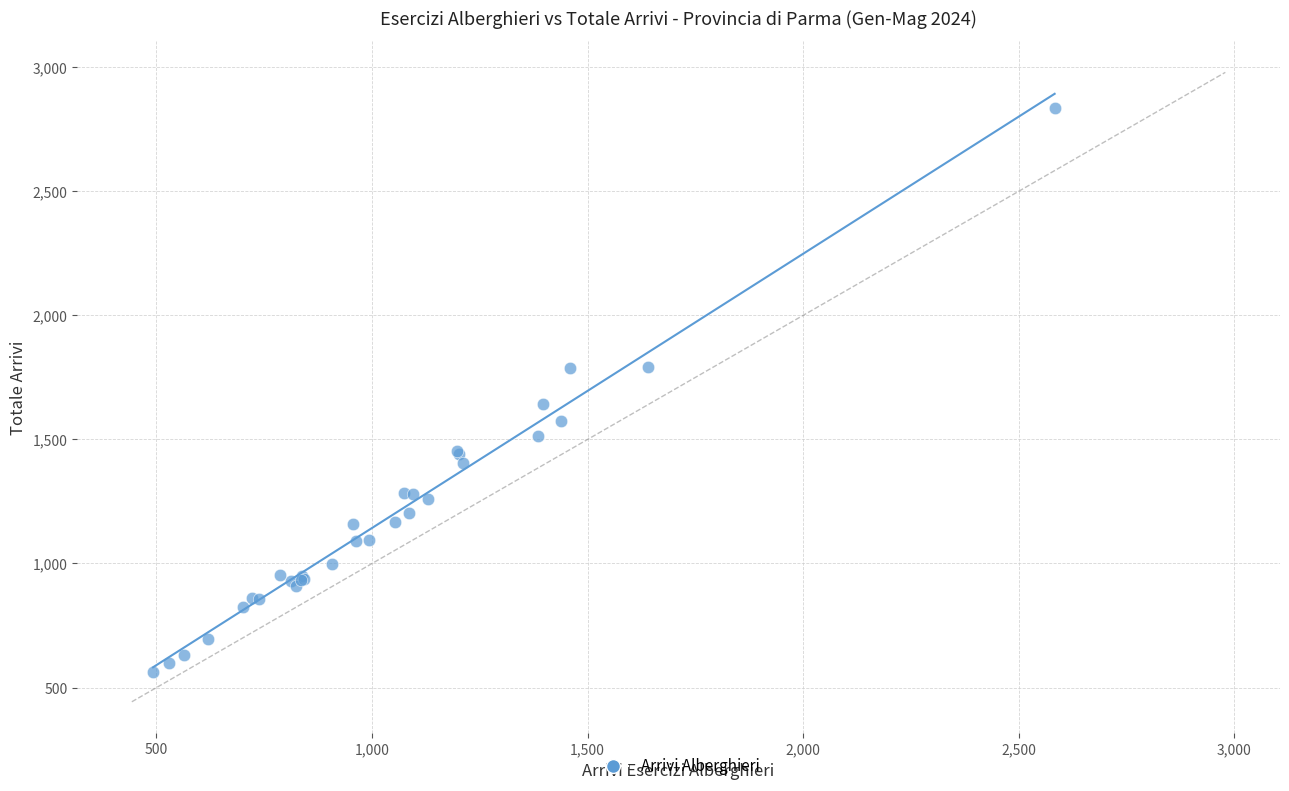

What Y value in the scatter plot is closest to 1700?

1641